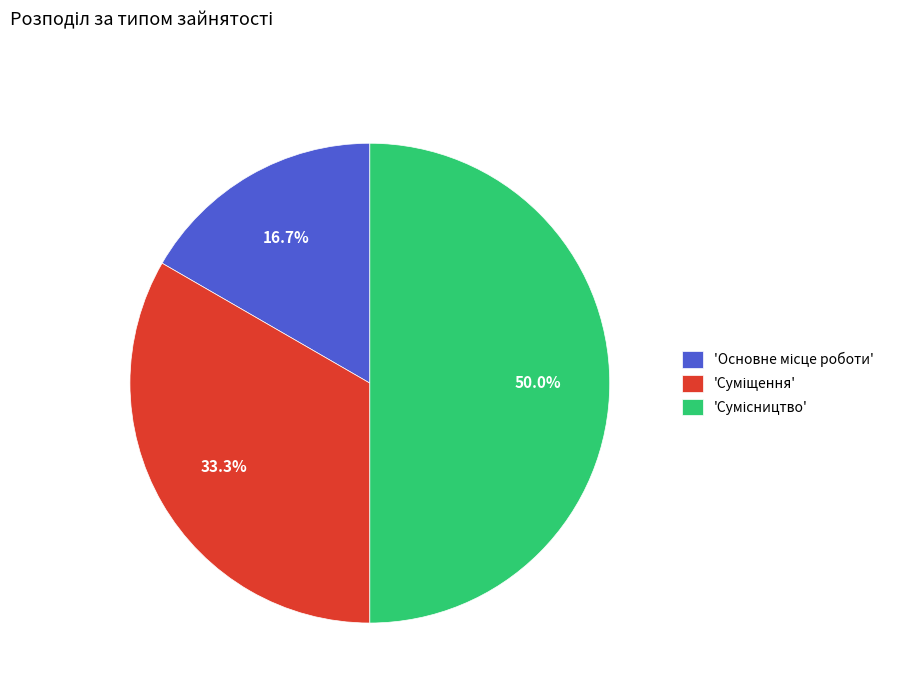

Rank the categories by value from highest to lowest.

Сумісництво, Суміщення, Основне місце роботи